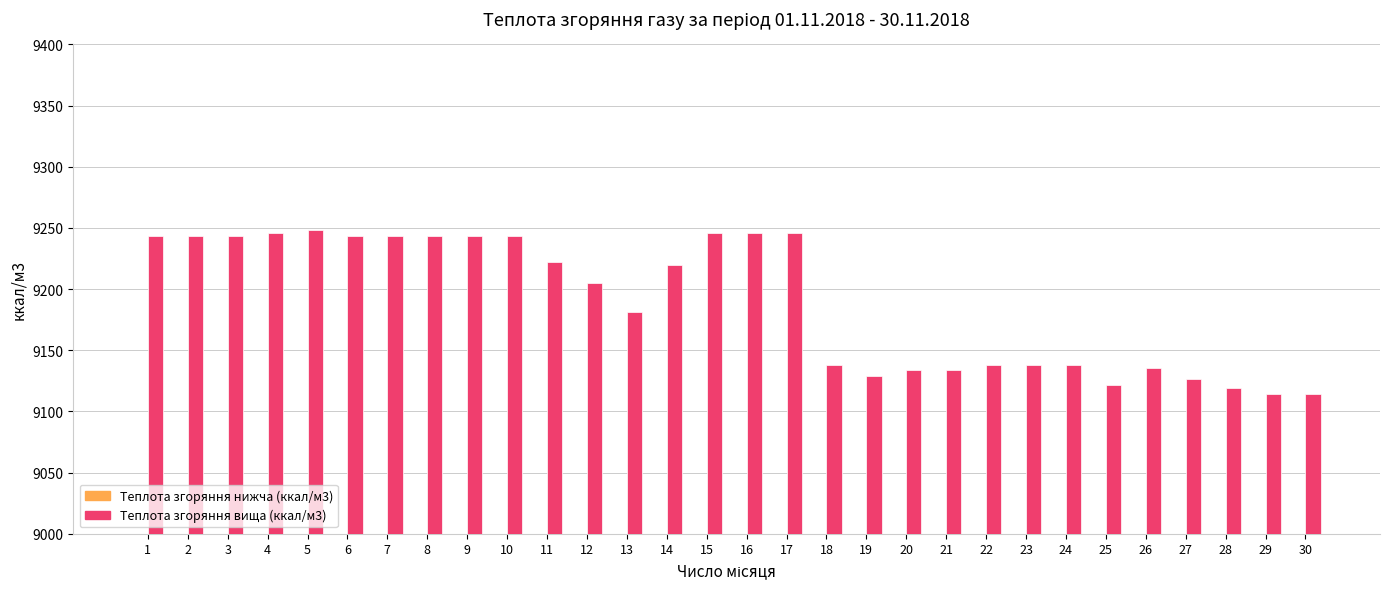

Reading left to right, transcribe all the data shown in this chart.

Теплота згоряння нижча (ккал/м3): 8347.7	8347.7	8347.7	8350.1	8350.1	8345.3	8345.3	8345.3	8345.3	8345.3	8328.6	8309.4	8290.3	8328.6	8350.1	8350.1	8350.1	8249.7	8242.6	8247.3	8247.3	8252.1	8252.1	8252.1	8235.4	8249.7	8240.2	8233.0	8230.6	8230.6
Теплота згоряння вища (ккал/м3): 9243.3	9243.3	9243.3	9245.7	9248.1	9243.3	9243.3	9243.3	9243.3	9243.3	9221.8	9205.1	9181.2	9219.5	9245.7	9245.7	9245.7	9138.2	9128.7	9133.5	9133.5	9138.2	9138.2	9138.2	9121.5	9135.9	9126.3	9119.1	9114.4	9114.4